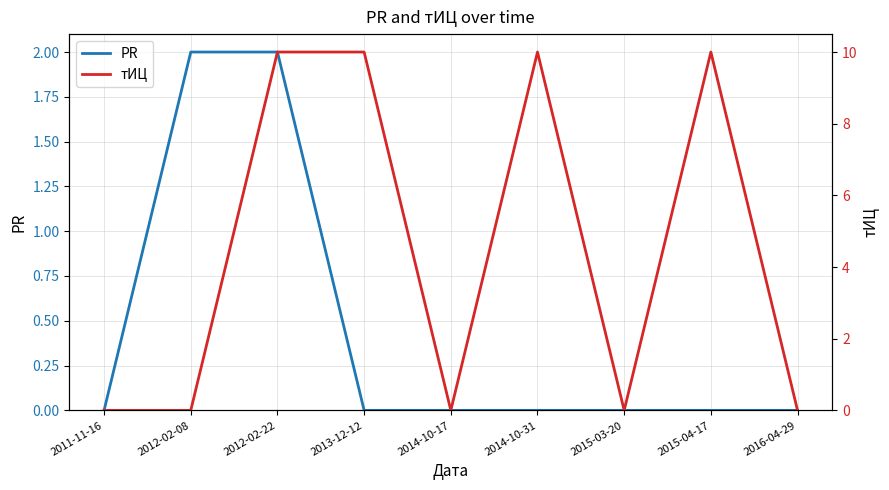

True or false: PR has more than 2 points higher than both neighbors.

False